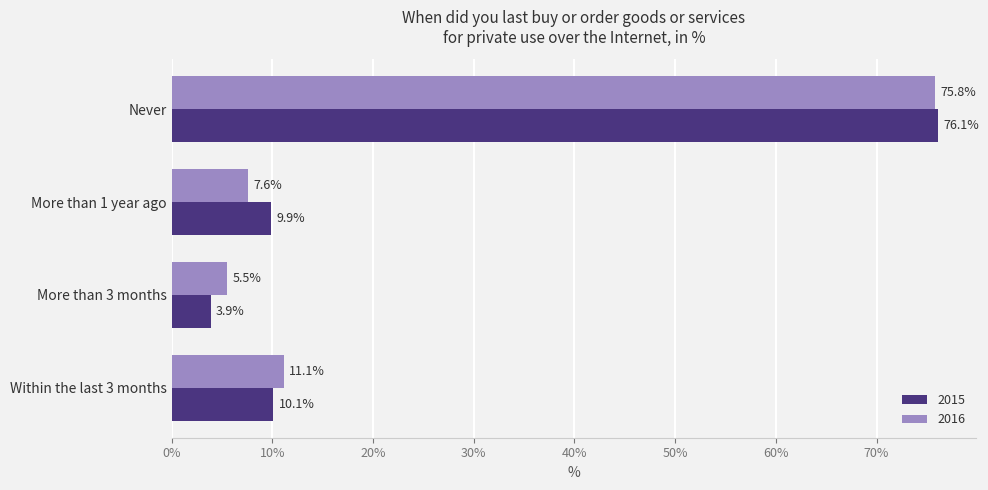

What is the spread (max minus min) of values at More than 1 year ago?

2.3